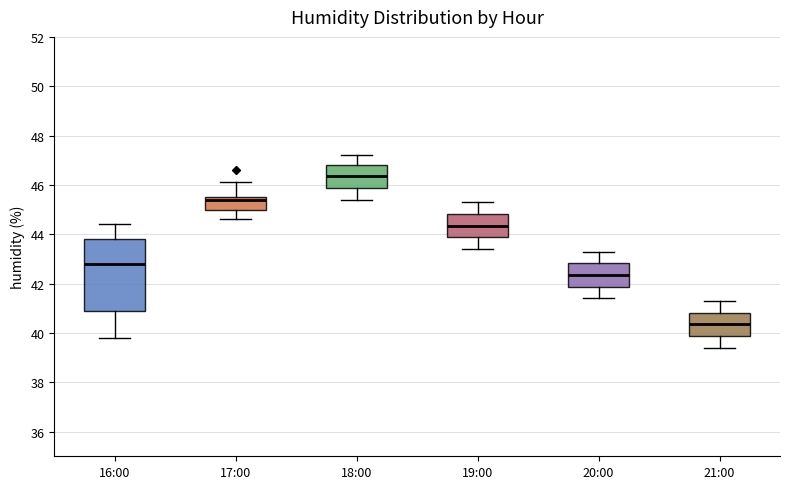

Where does the lower whisker of the box for 21:00 end on the y-axis? The values are not printed on the chart, so give them approximately, as read against the axis.

39.4